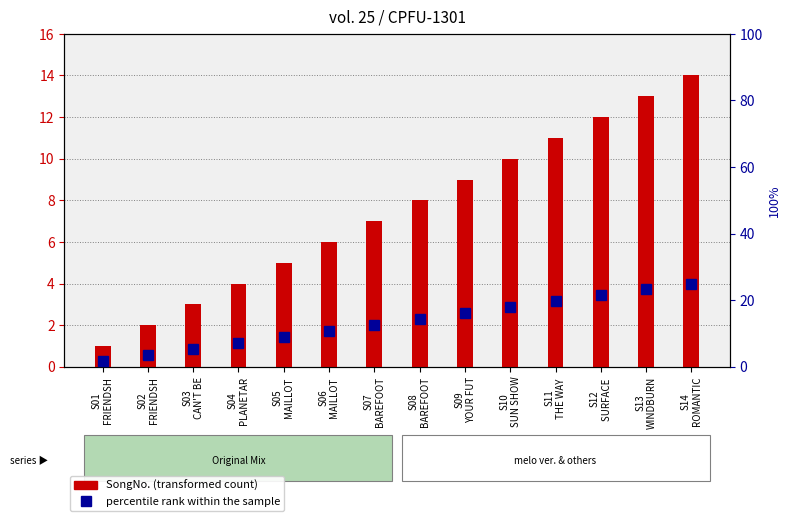

Is it true that percentile rank within the sample equals 10.8 at S11
THE WAY ?

False